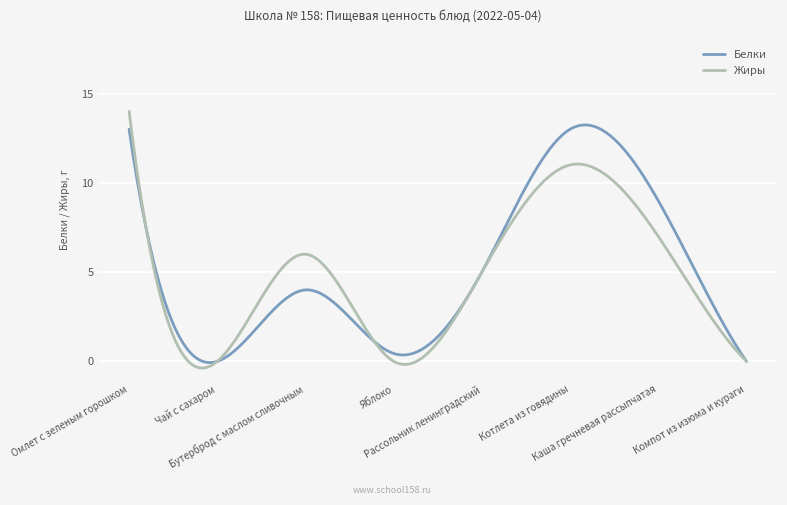

Which series has the widest spread of values?

Жиры